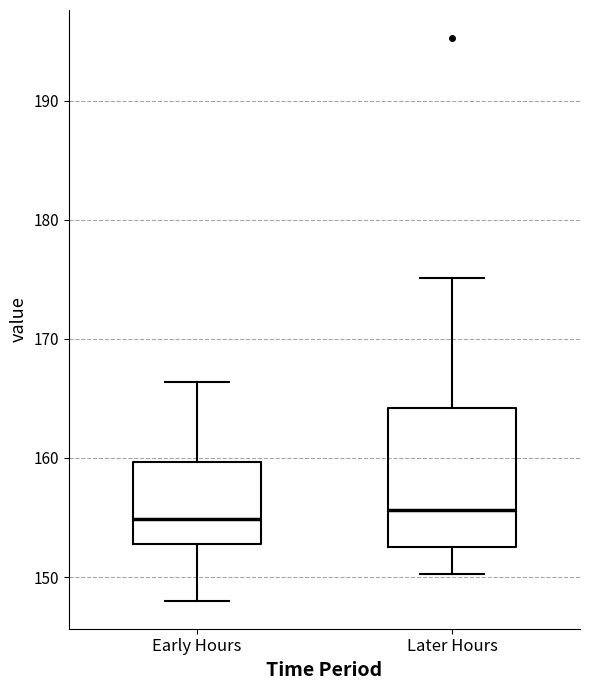

Which box is the tallest, from its lower edge to its upper edge?

Later Hours